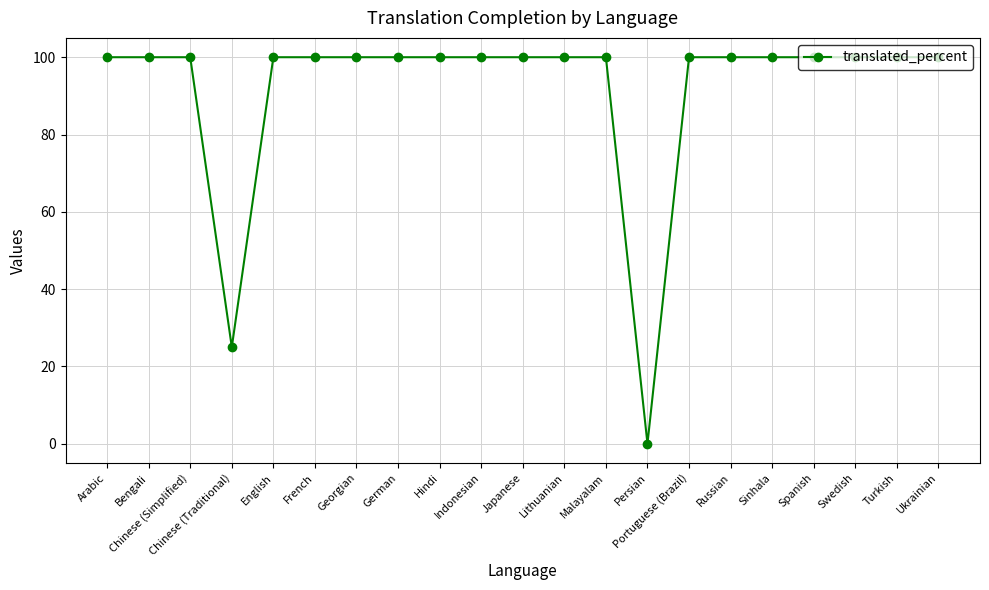

Reading left to right, what are all the values shown in this chart?

100	100	100	25	100	100	100	100	100	100	100	100	100	0	100	100	100	100	100	100	100